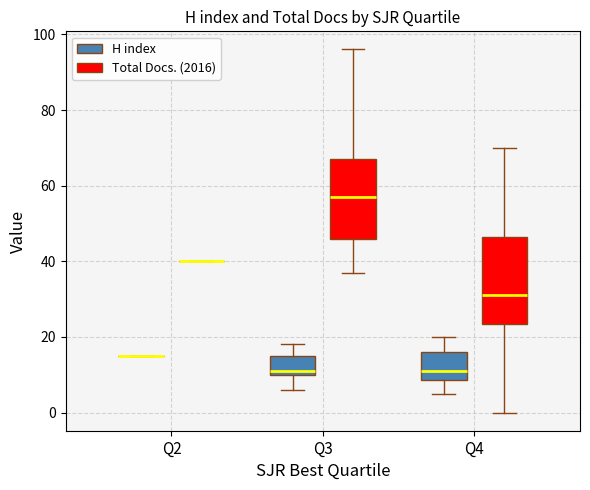

Reading left to right, read every box against the y-axis: the position of its median line, the range the box covers, and the ends of its whiskers. The values are not printed on the chart, so give them approximately, as read against the axis.

Q2 (H index): box collapsed to a line at 16, whiskers 16 to 16
Q2 (Total Docs. (2016)): box collapsed to a line at 40, whiskers 40 to 40
Q3 (H index): median 12, box 10 to 16, whiskers 6 to 18
Q3 (Total Docs. (2016)): median 58, box 46 to 68, whiskers 38 to 96
Q4 (H index): median 12, box 8 to 16, whiskers 6 to 20
Q4 (Total Docs. (2016)): median 32, box 24 to 46, whiskers 0 to 70